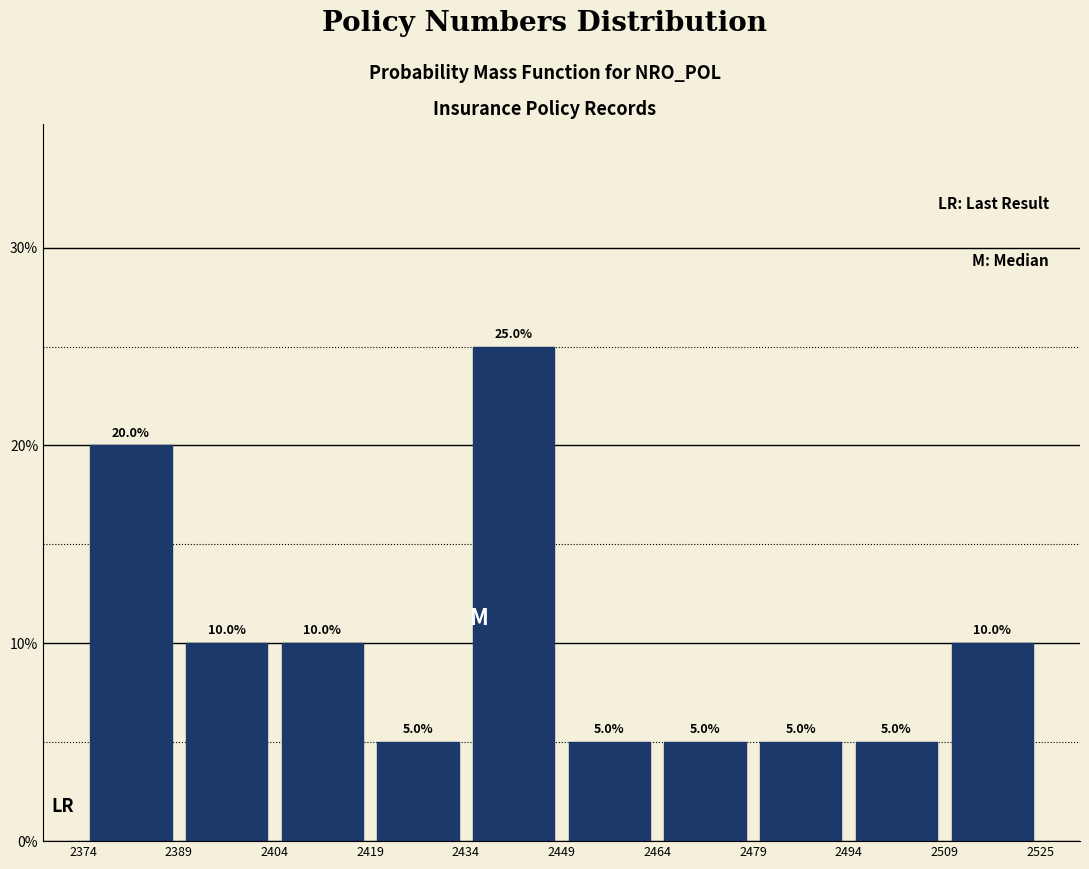

Over which range of the x-axis is the bar tallest?

2434 to 2449